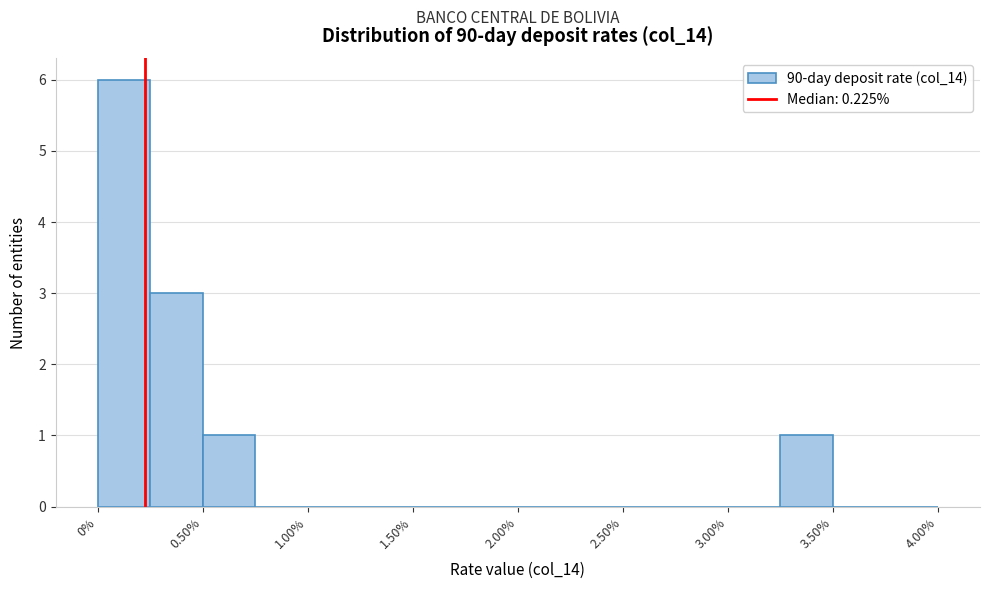

Over which range of the x-axis is the bar tallest?

0.00 to 0.25